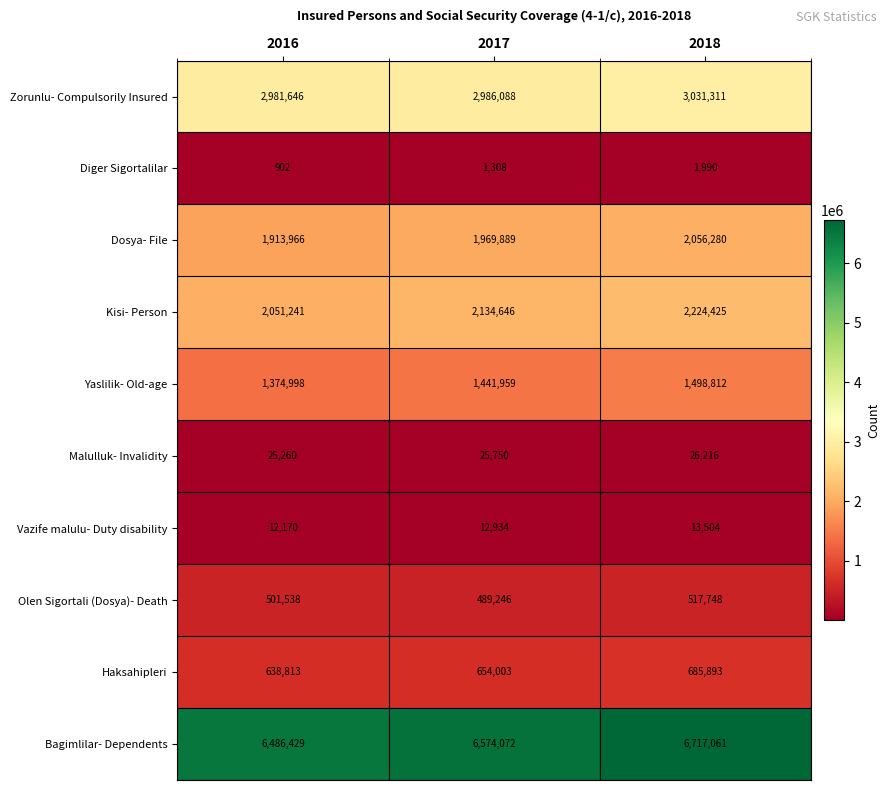

Is it true that Dosya- File equals 1913966 at 2016?

True